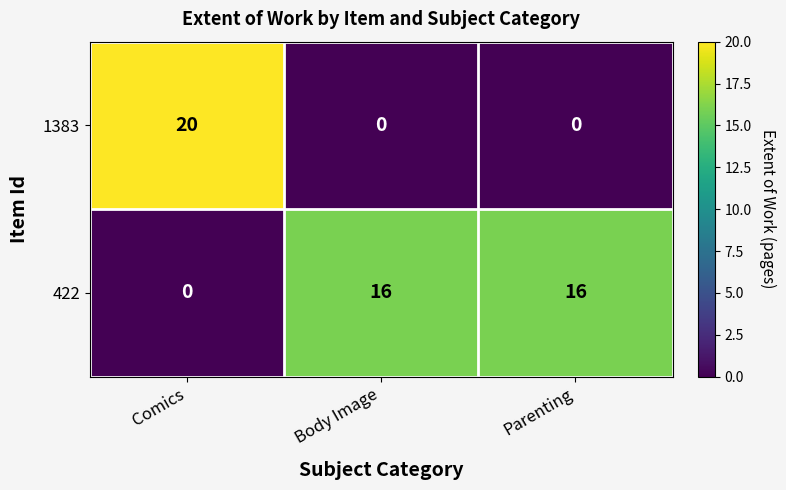

Reading left to right, list all the values displayed in this chart.

1383: Comics=20	Body Image=0	Parenting=0
422: Comics=0	Body Image=16	Parenting=16